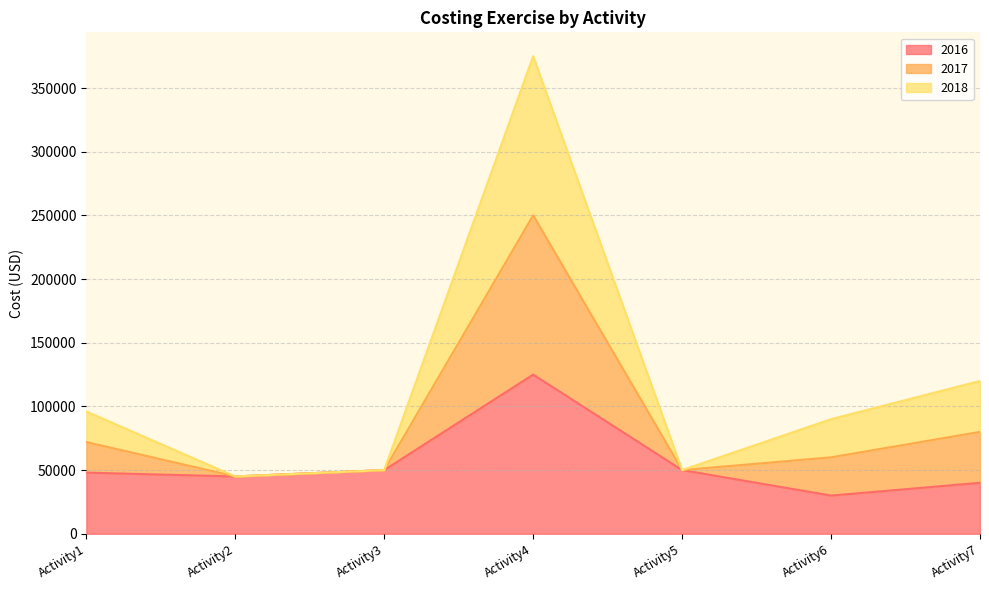

True or false: 2016 and 2017 intersect in this chart.

False